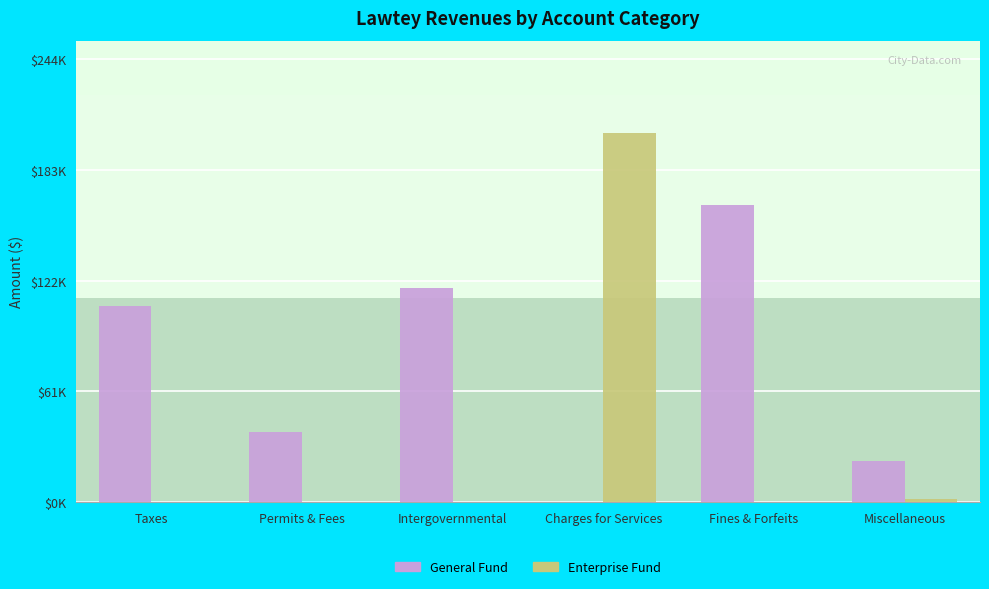

How many distinct data groups are displayed?

2